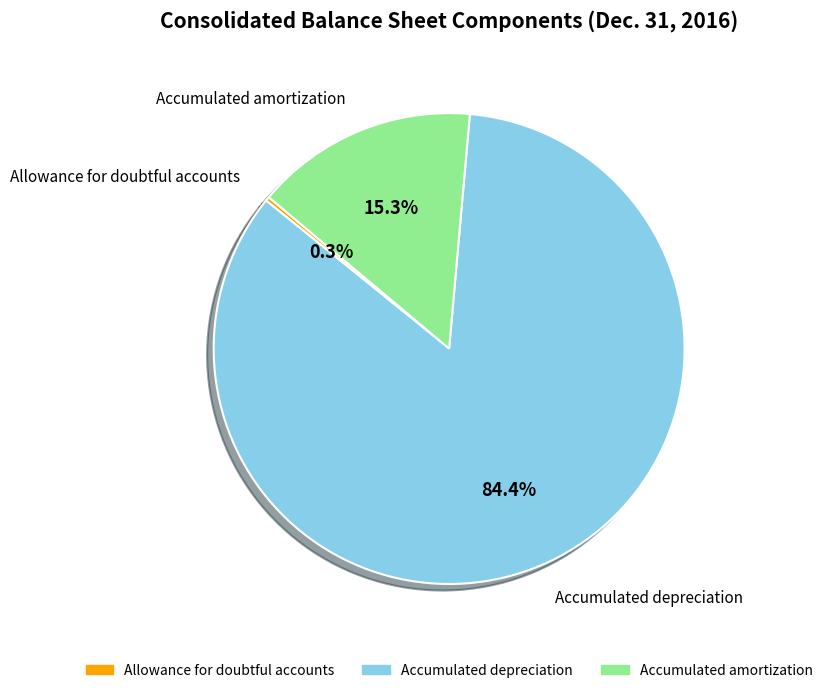

Is there any slice that represents more than half of the pie?

Yes